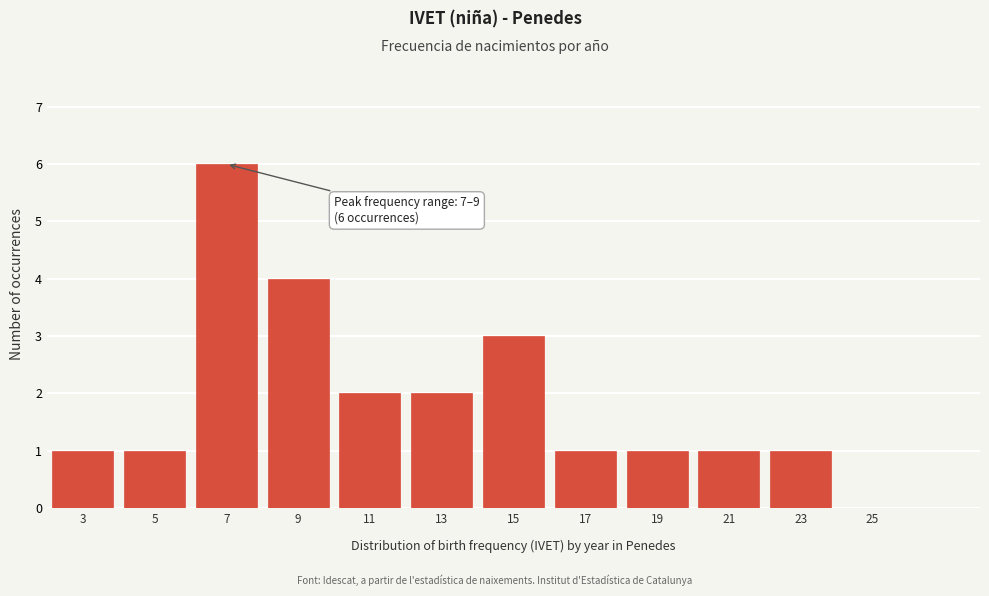

Reading left to right, extract all data points from this chart.

3=1	5=1	7=6	9=4	11=2	13=2	15=3	17=1	19=1	21=1	23=1	25=0